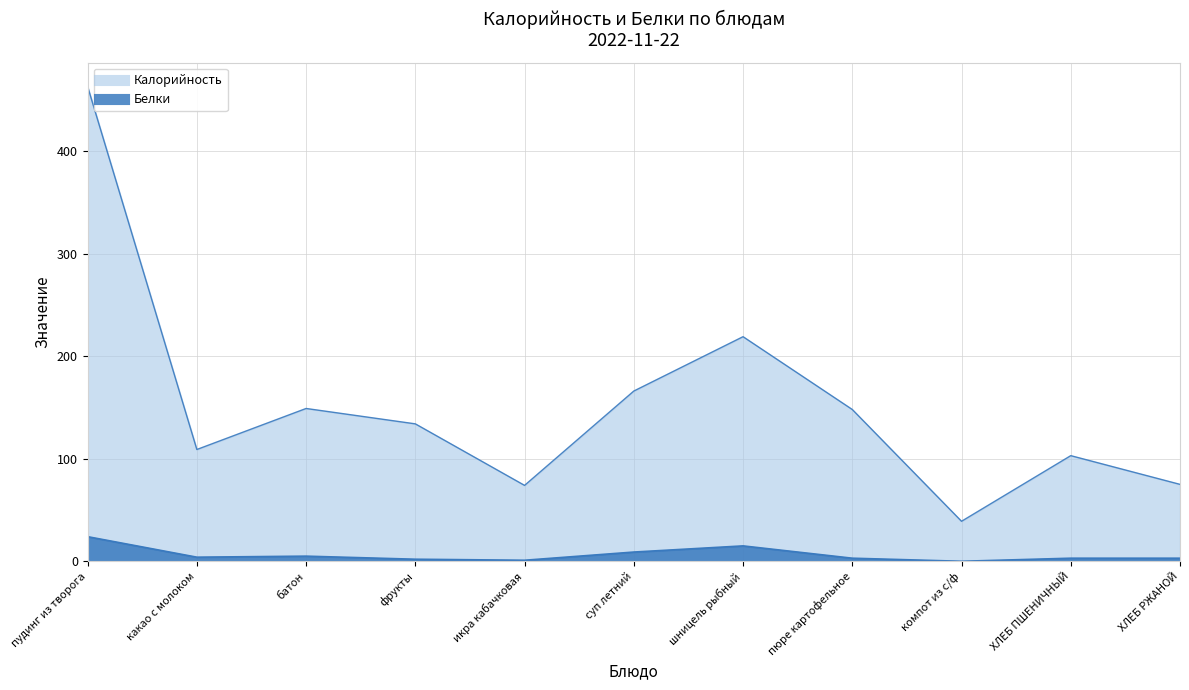

How many interior local valleys does the Калорийность series have?

3